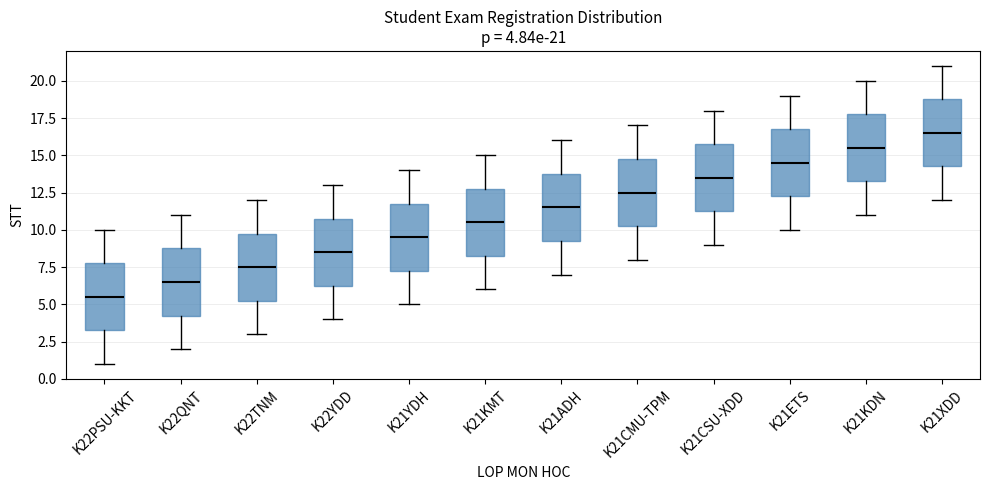

Which box's median line is the highest?

K21XDD